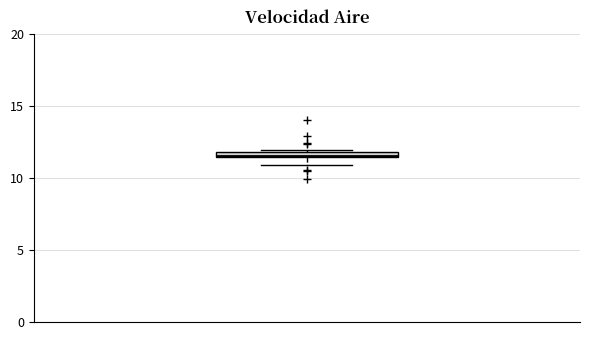

Where does the lower whisker of the box end on the y-axis? The values are not printed on the chart, so give them approximately, as read against the axis.

11.0